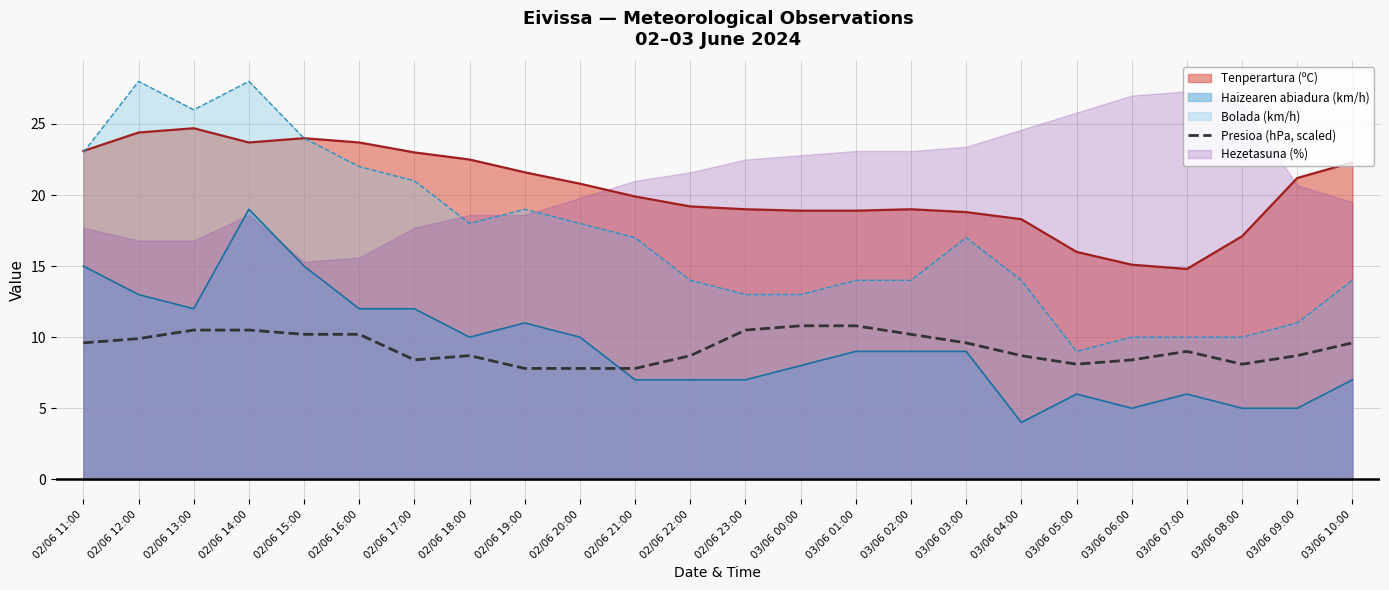

Between 02/06 15:00 and 03/06 07:00, which is larger?

02/06 15:00